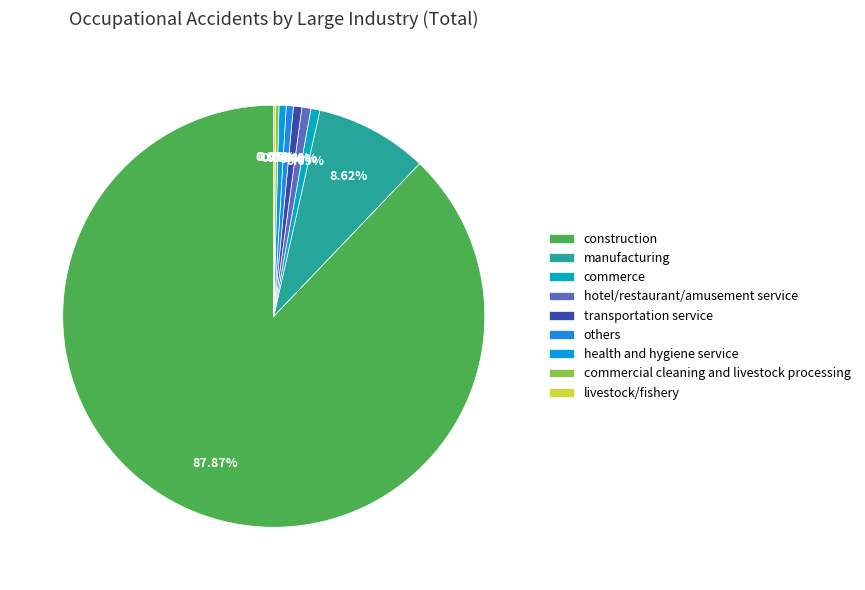

Does construction account for over 50% of the chart?

Yes